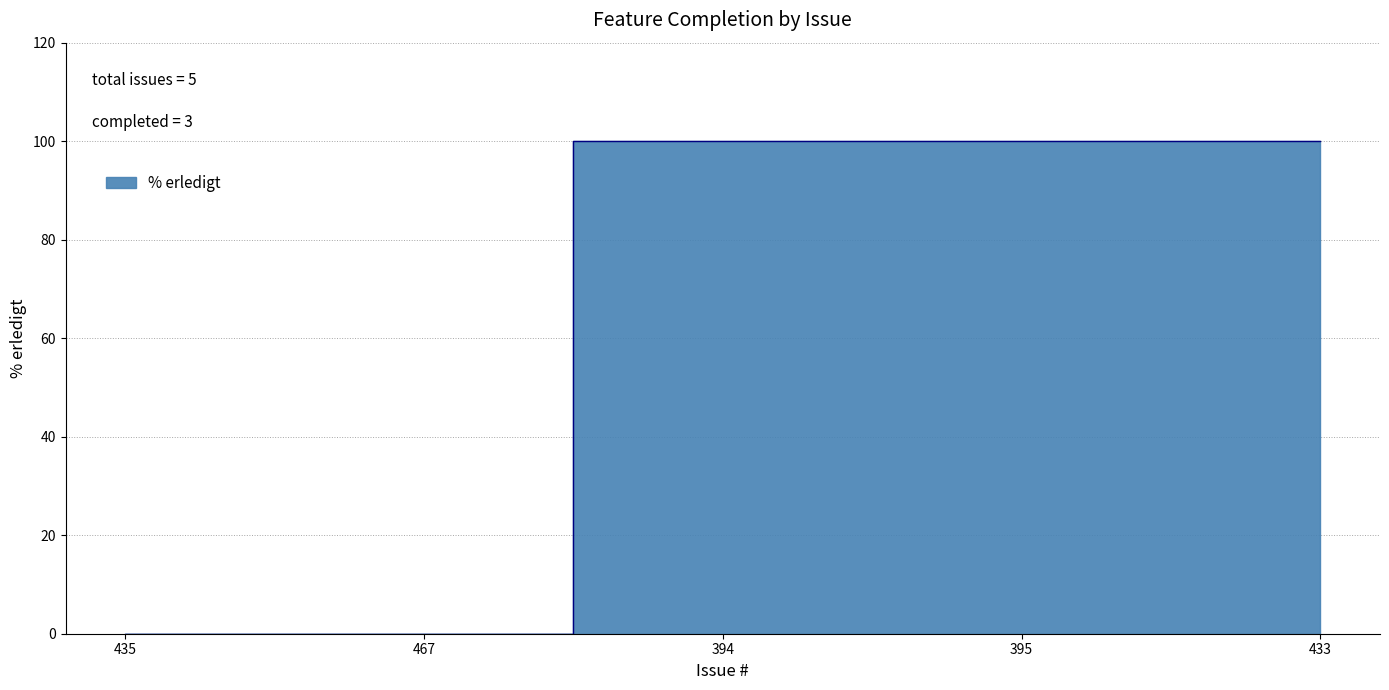

Count the values in the range 0 to 100.

5